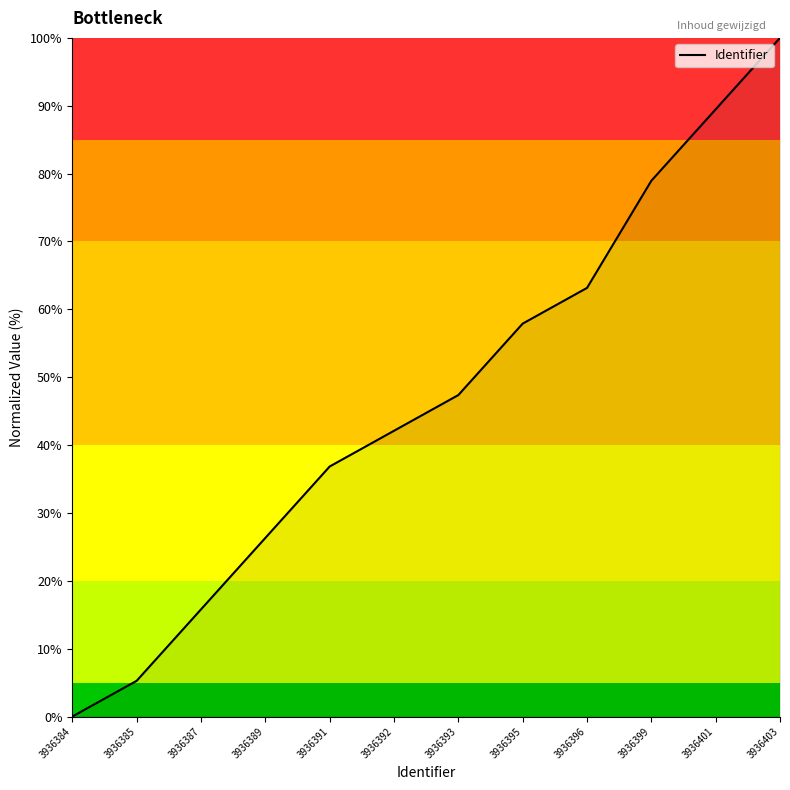

What is the greatest value displayed?

100.0